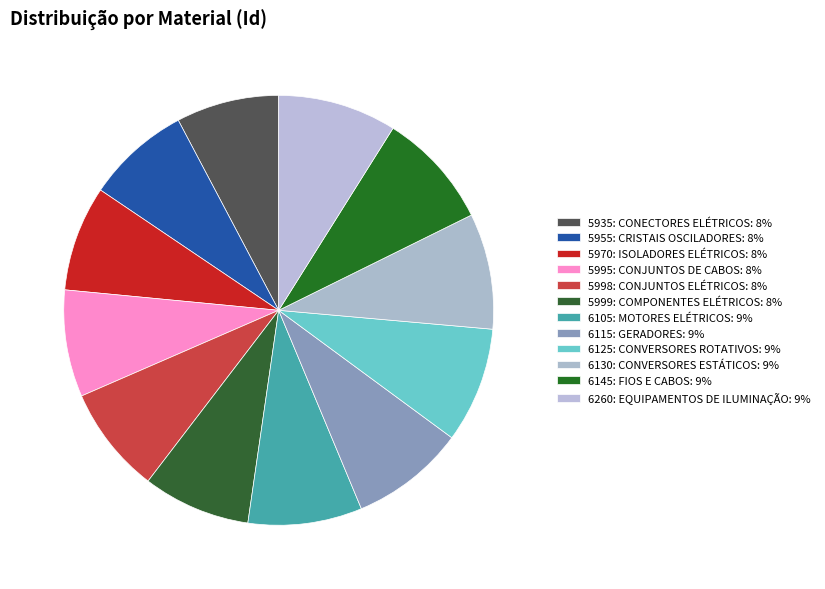

How many segments does this pie chart have?

12